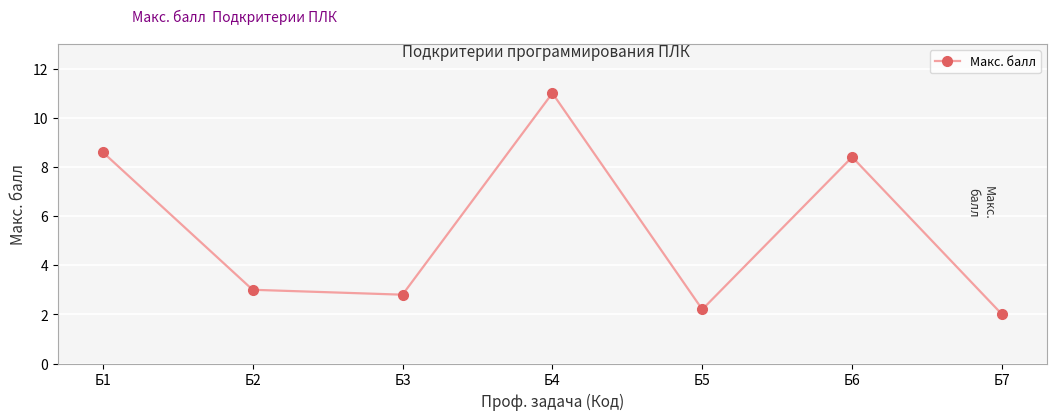

What is the greatest value displayed?

11.0